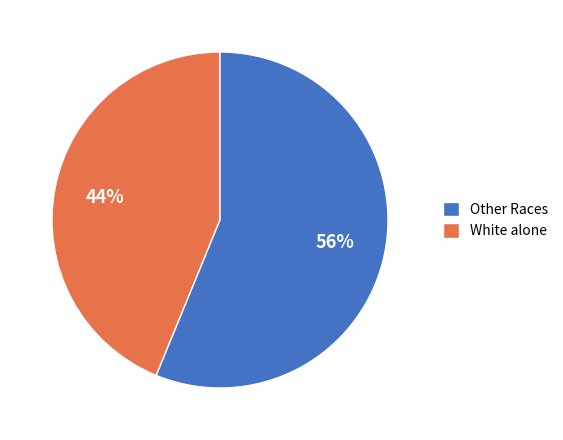

Does White alone account for over 50% of the chart?

Yes